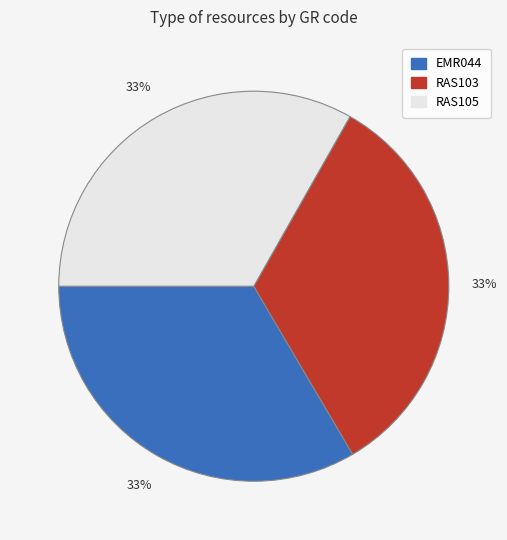

Is it true that EMR044 is 33% of the pie?

True